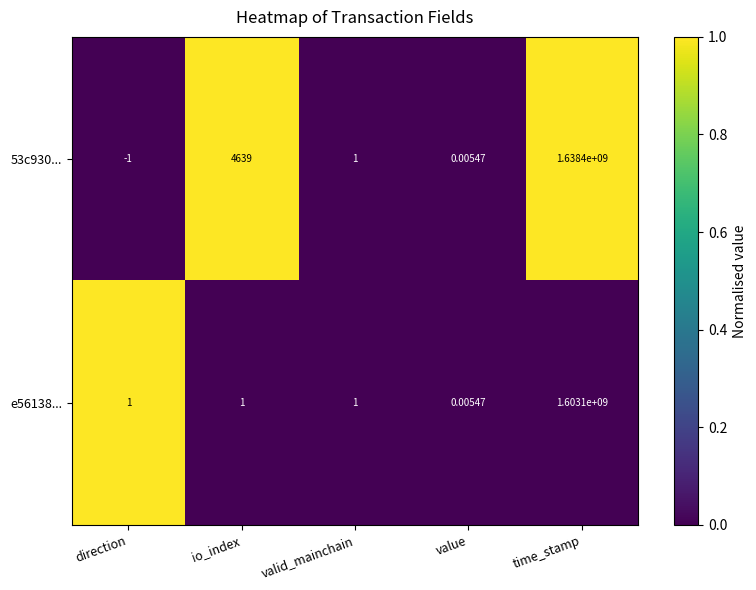

What is the greatest value displayed?

1638400000.0